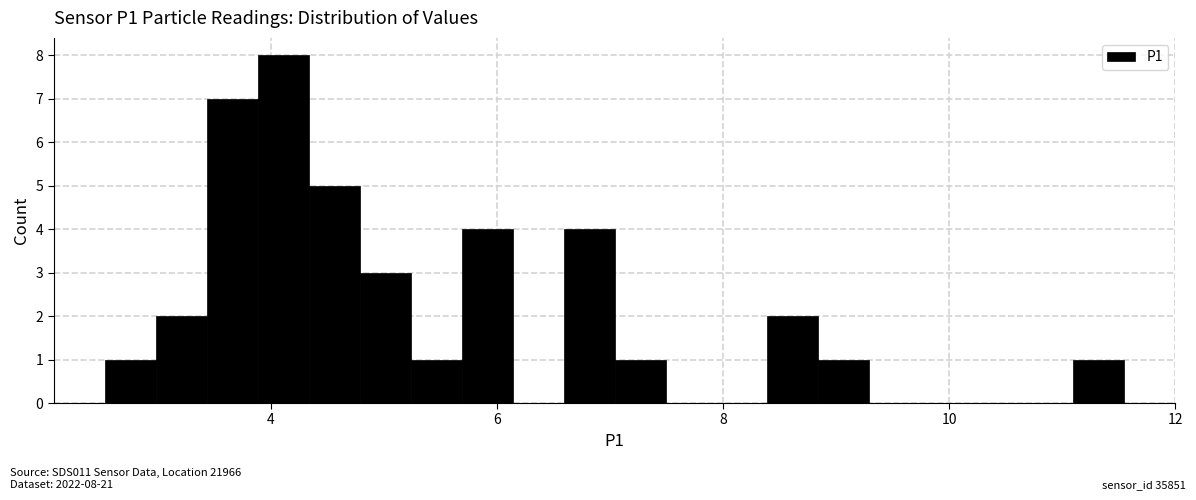

Around what value on the x-axis is the tallest bar? Give the approximate position of its centre, as read against the axis.

4.2